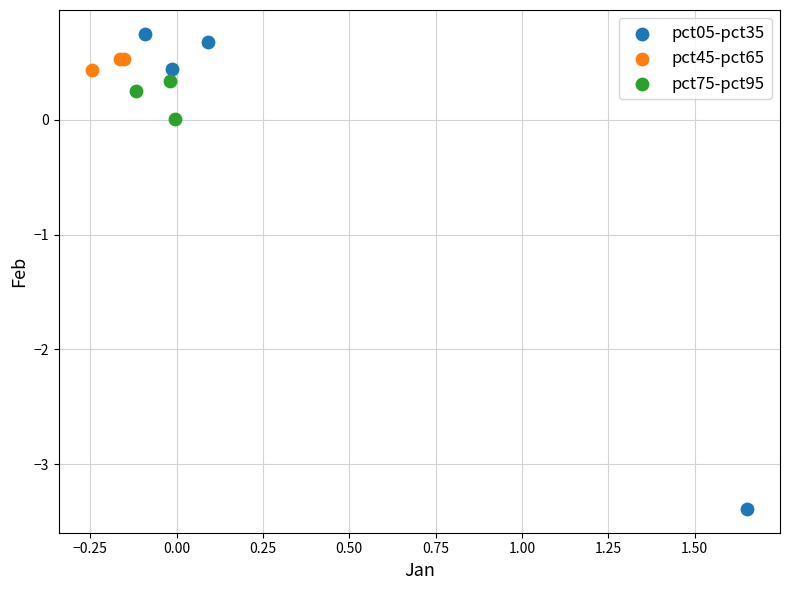

Which series reaches the maximum Y coordinate?

pct05-pct35